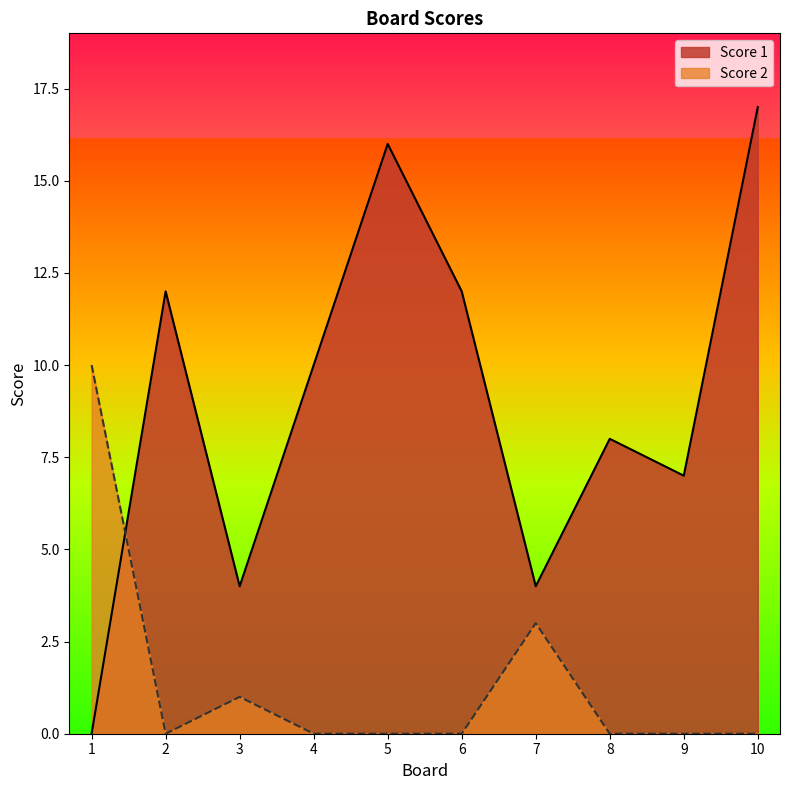

At 1, list the series in order from largest to smallest.

Score 2, Score 1